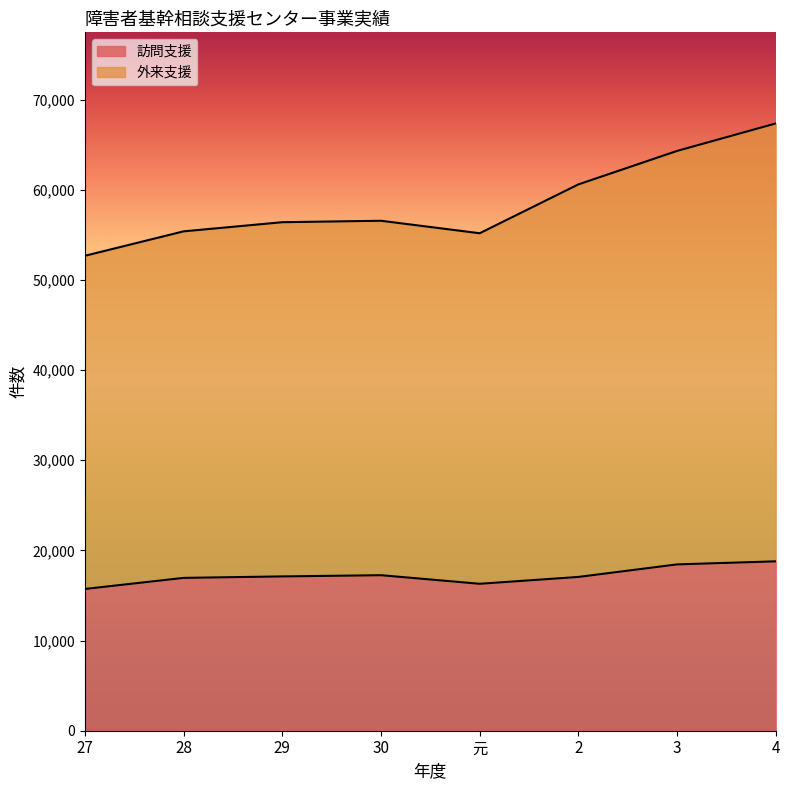

What is the label of the 7th point from the right?

28